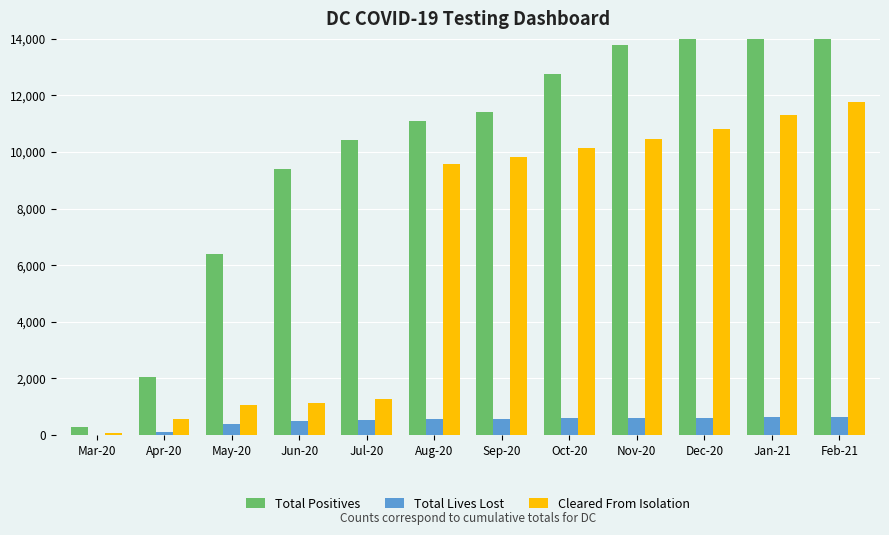

What value does the Total Lives Lost series have at Jul-20, to the nearest 10?

520